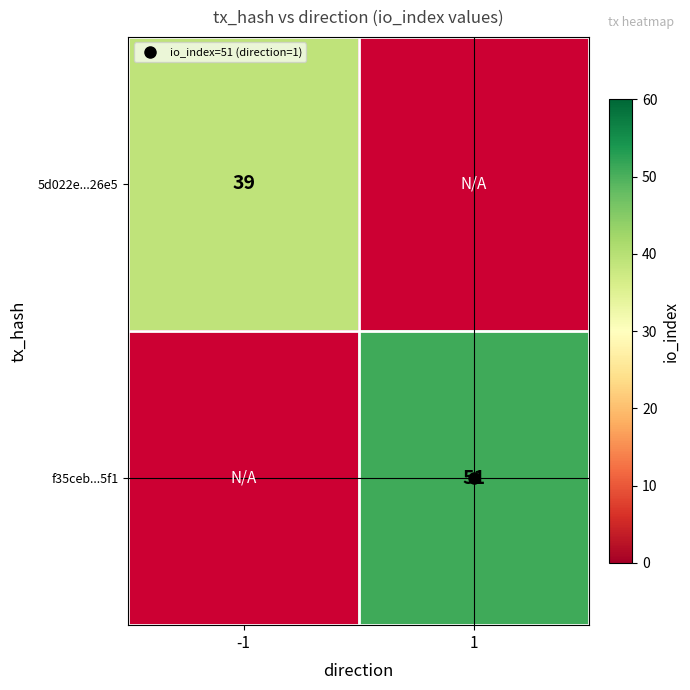

List the labels in order of 5d022e...26e5 value, smallest first.

-1, 1